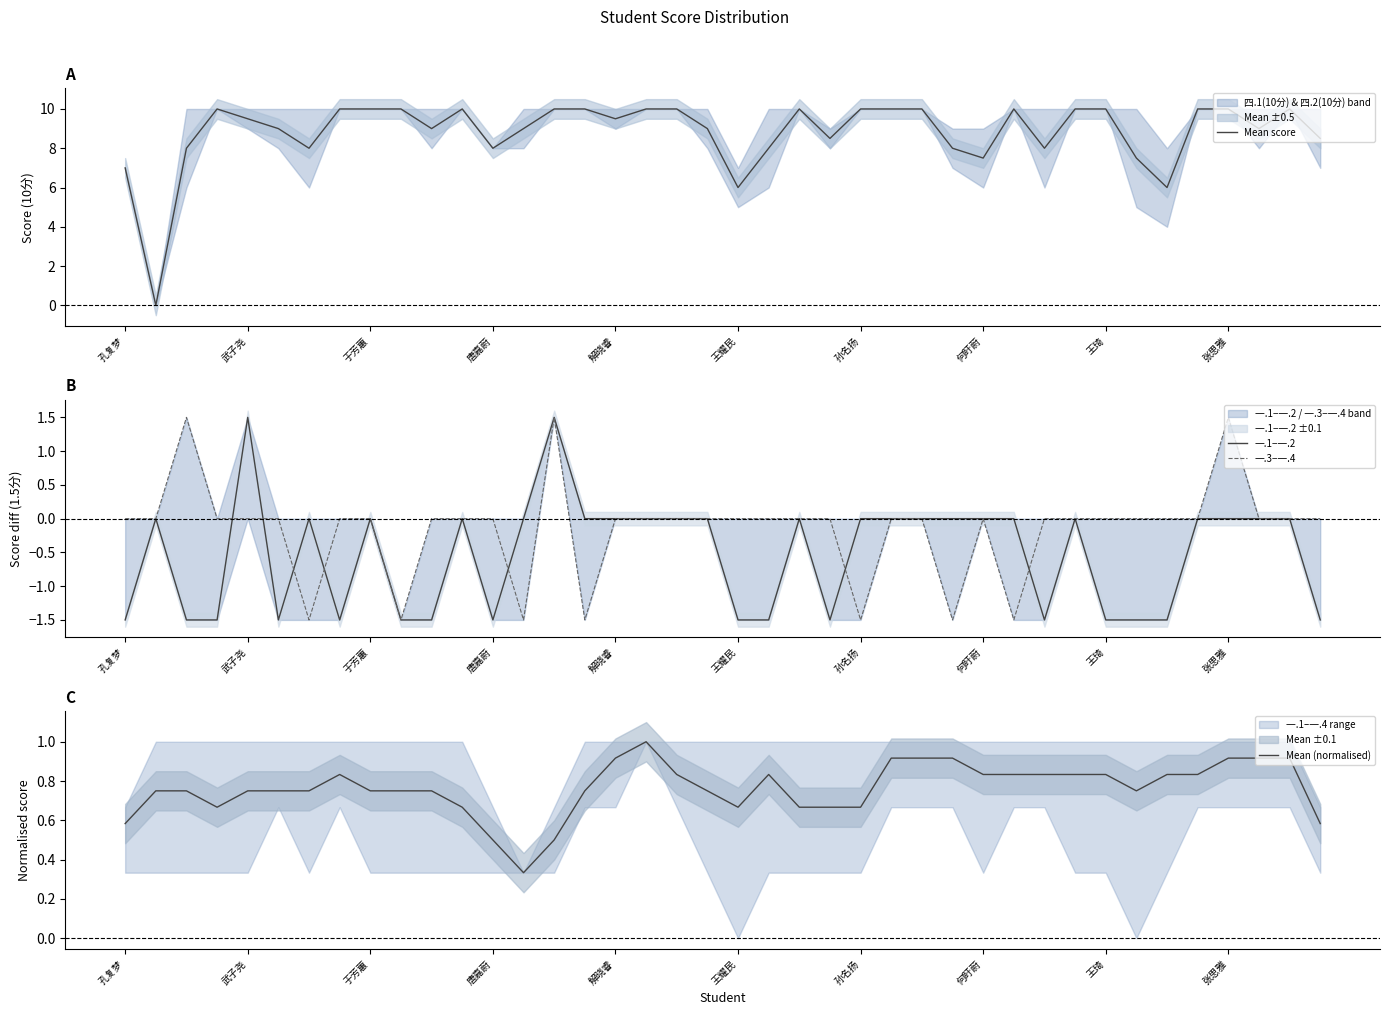

True or false: Mean (normalised) has a value of 1.4 at 解晓睿.

False